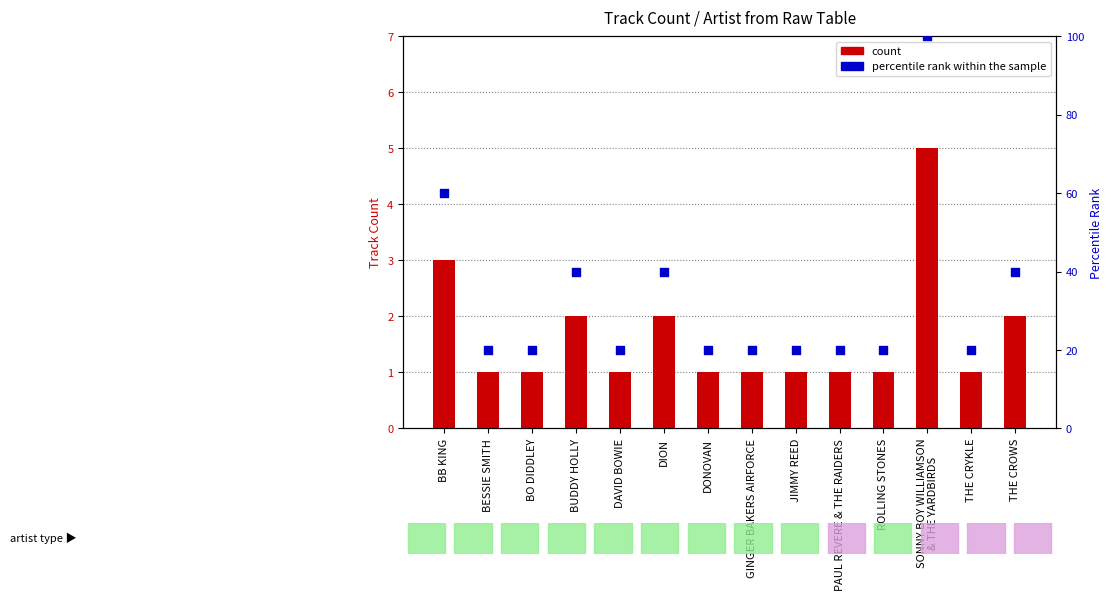

At how many categories does at least one series exceed 21?

5